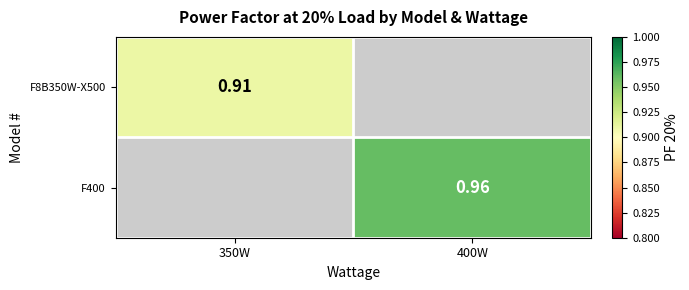

Where is F8B350W-X500 nearest to the value 0?

350W